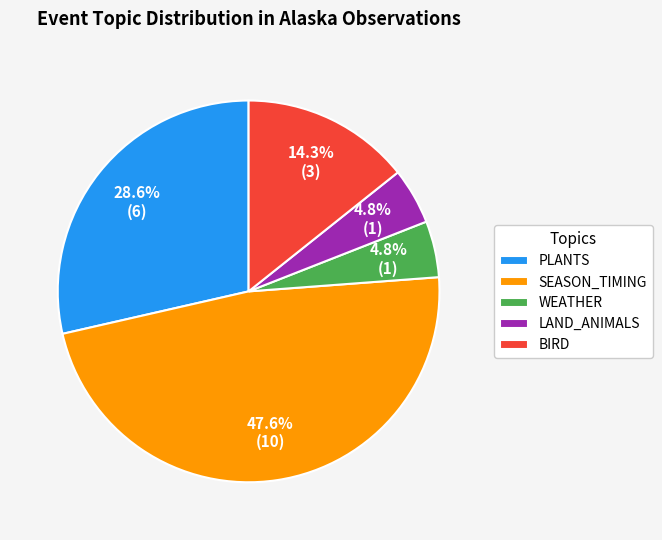

Which slice is the largest?

SEASON_TIMING